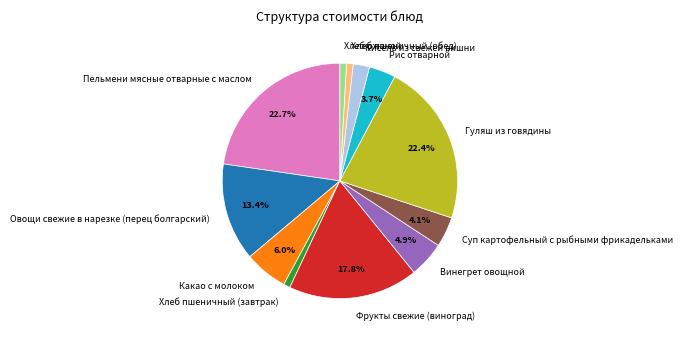

How many slices are in this pie chart?

12